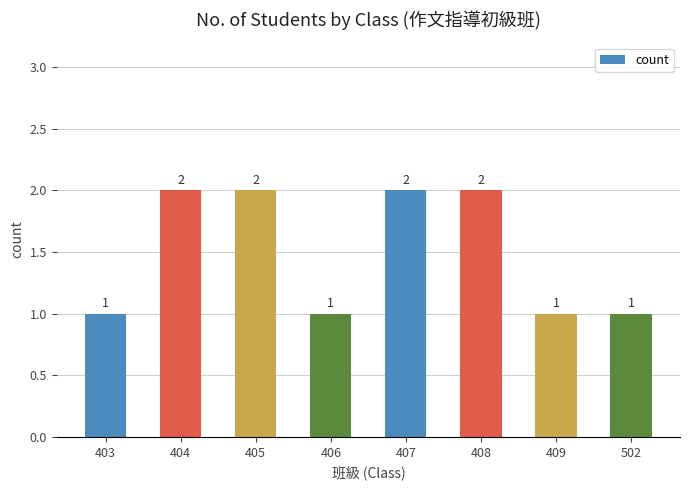

The value at 409 is 2. True or false?

False